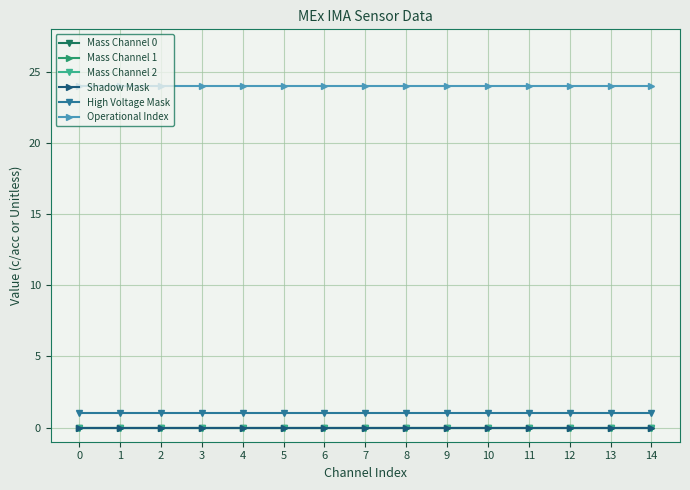

True or false: Mass Channel 0 and Shadow Mask intersect in this chart.

False